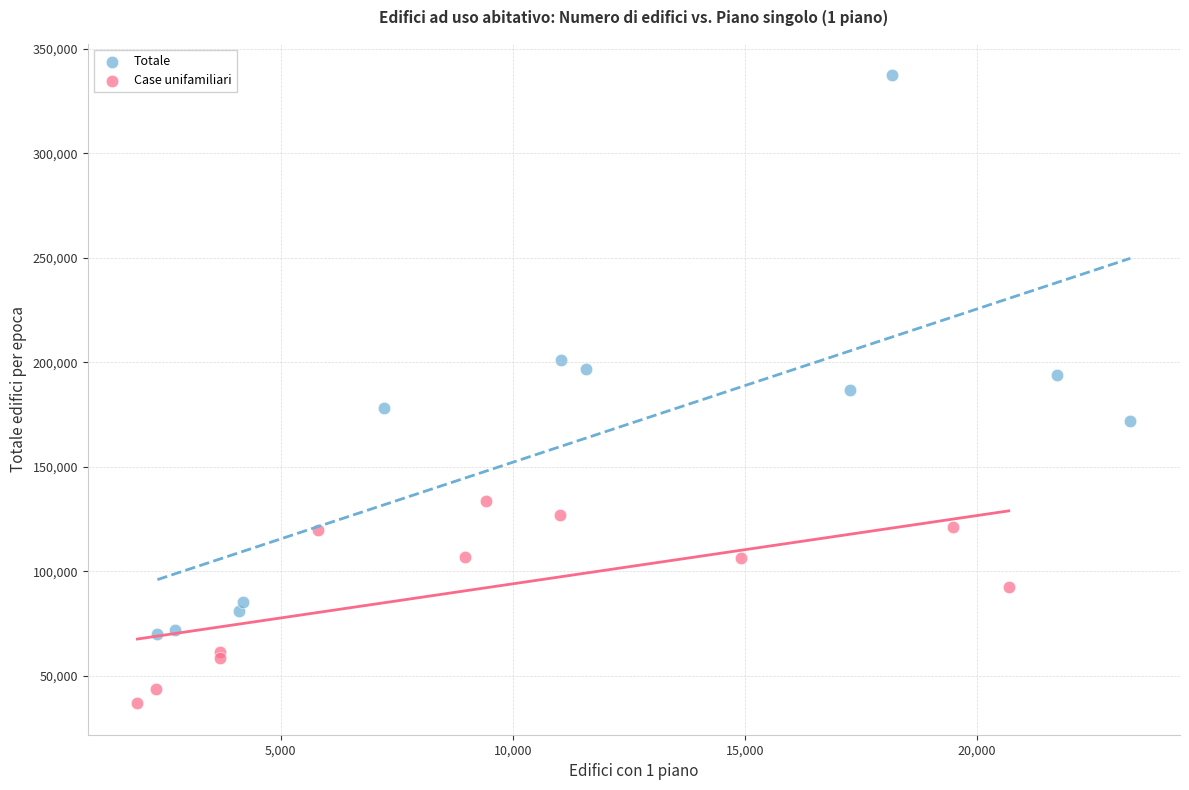

Which series contains the highest Y value?

Totale